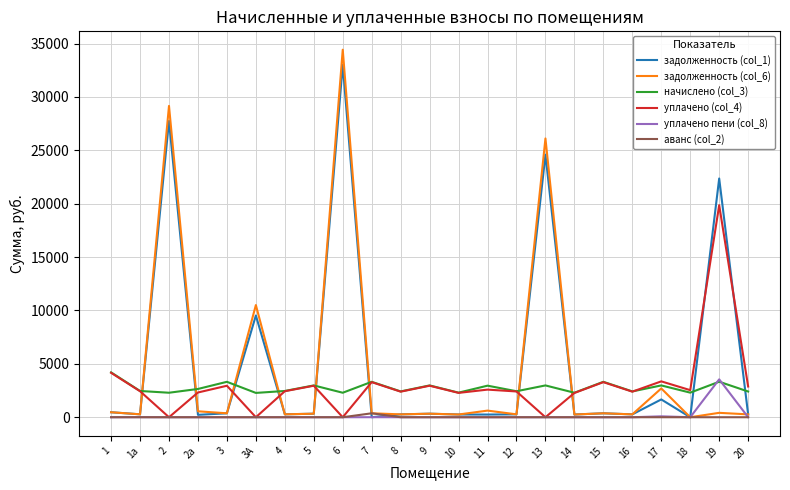

Which series has the largest range (max minus min)?

задолженность (col_6)